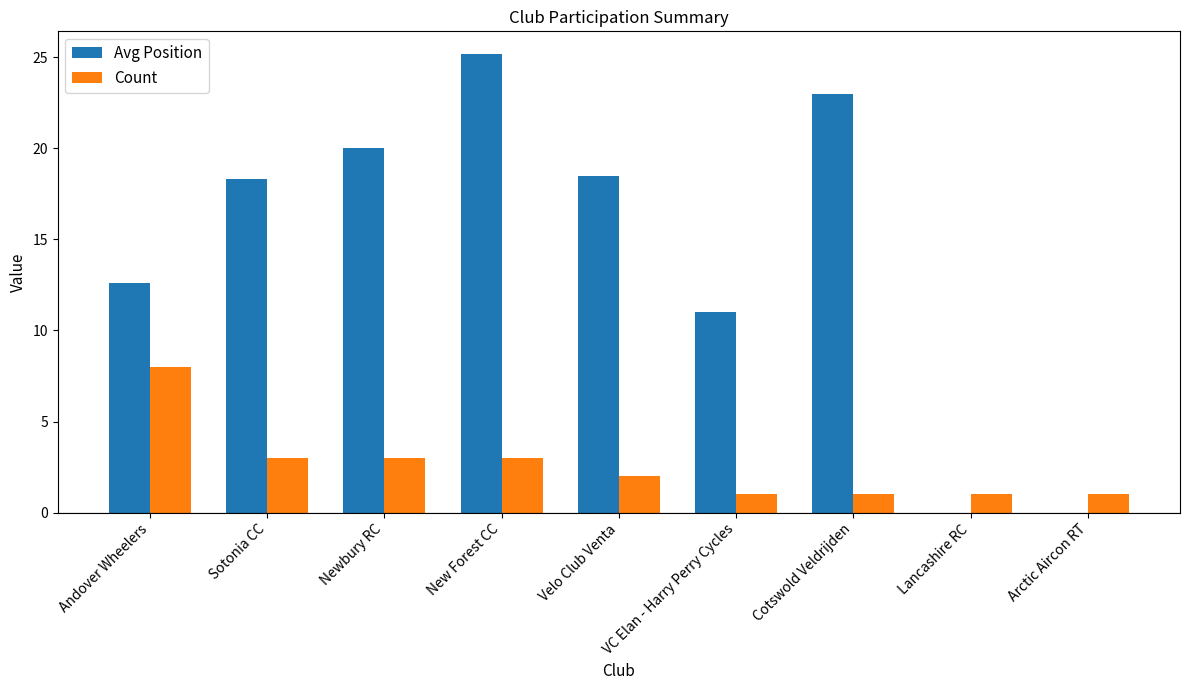

How many Count values are between 1 and 3?

8